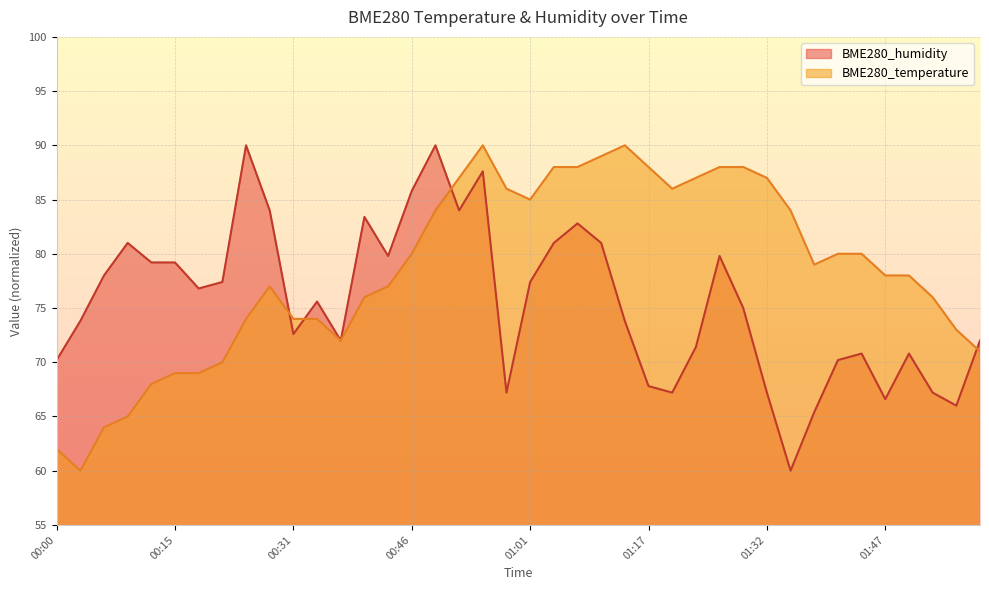

Reading left to right, list all the values displayed in this chart.

BME280_temperature: 00:00=62.0	00:03=60.0	00:06=64.0	00:09=65.0	00:12=68.0	00:15=69.0	00:18=69.0	00:21=70.0	00:25=74.0	00:28=77.0	00:31=74.0	00:34=74.0	00:37=72.0	00:40=76.0	00:43=77.0	00:46=80.0	00:49=84.0	00:52=87.0	00:55=90.0	00:58=86.0	01:01=85.0	01:04=88.0	01:07=88.0	01:10=89.0	01:13=90.0	01:17=88.0	01:20=86.0	01:23=87.0	01:26=88.0	01:29=88.0	01:32=87.0	01:35=84.0	01:38=79.0	01:41=80.0	01:44=80.0	01:47=78.0	01:50=78.0	01:53=76.0	01:56=73.0	01:59=71.0
BME280_humidity: 00:00=70.2	00:03=73.8	00:06=78.0	00:09=81.0	00:12=79.2	00:15=79.2	00:18=76.8	00:21=77.4	00:25=90.0	00:28=84.0	00:31=72.6	00:34=75.6	00:37=72.0	00:40=83.4	00:43=79.8	00:46=85.8	00:49=90.0	00:52=84.0	00:55=87.6	00:58=67.2	01:01=77.4	01:04=81.0	01:07=82.8	01:10=81.0	01:13=73.8	01:17=67.8	01:20=67.2	01:23=71.4	01:26=79.8	01:29=75.0	01:32=67.2	01:35=60.0	01:38=65.4	01:41=70.2	01:44=70.8	01:47=66.6	01:50=70.8	01:53=67.2	01:56=66.0	01:59=72.0